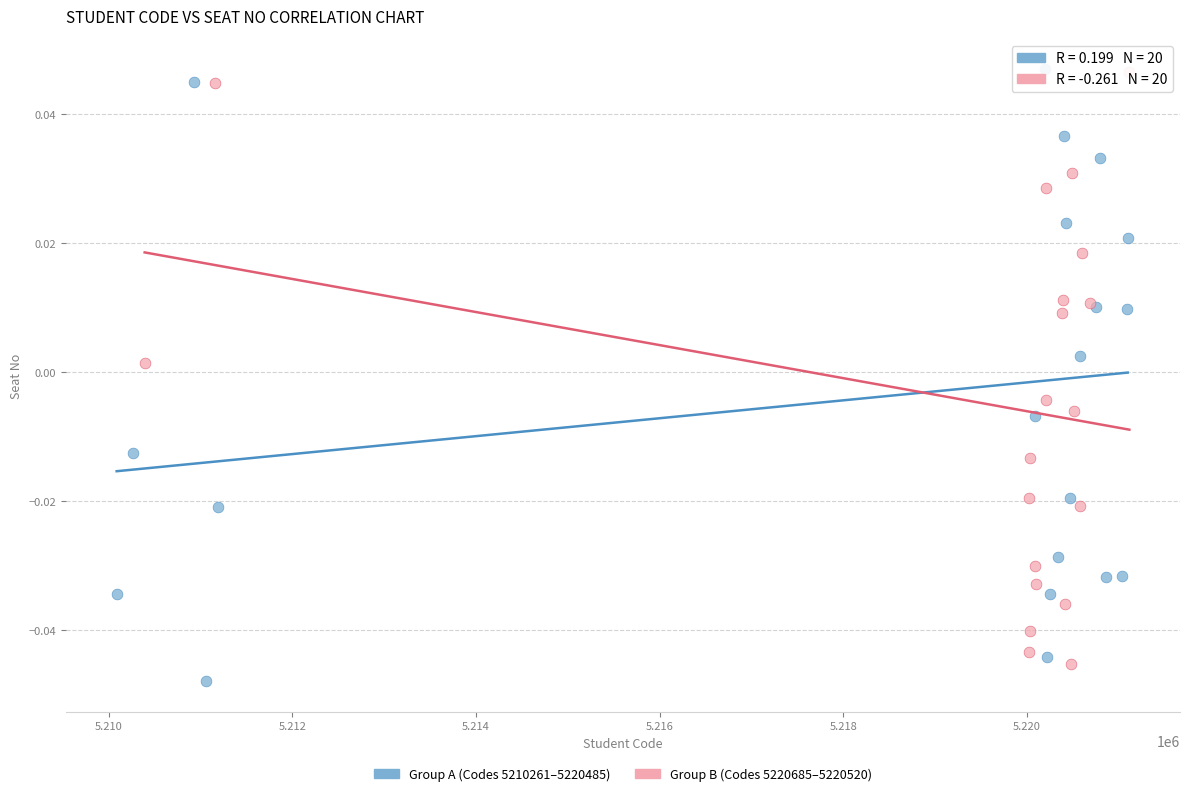

Which series reaches the minimum Y coordinate?

Group A (Codes 5210261–5220485)